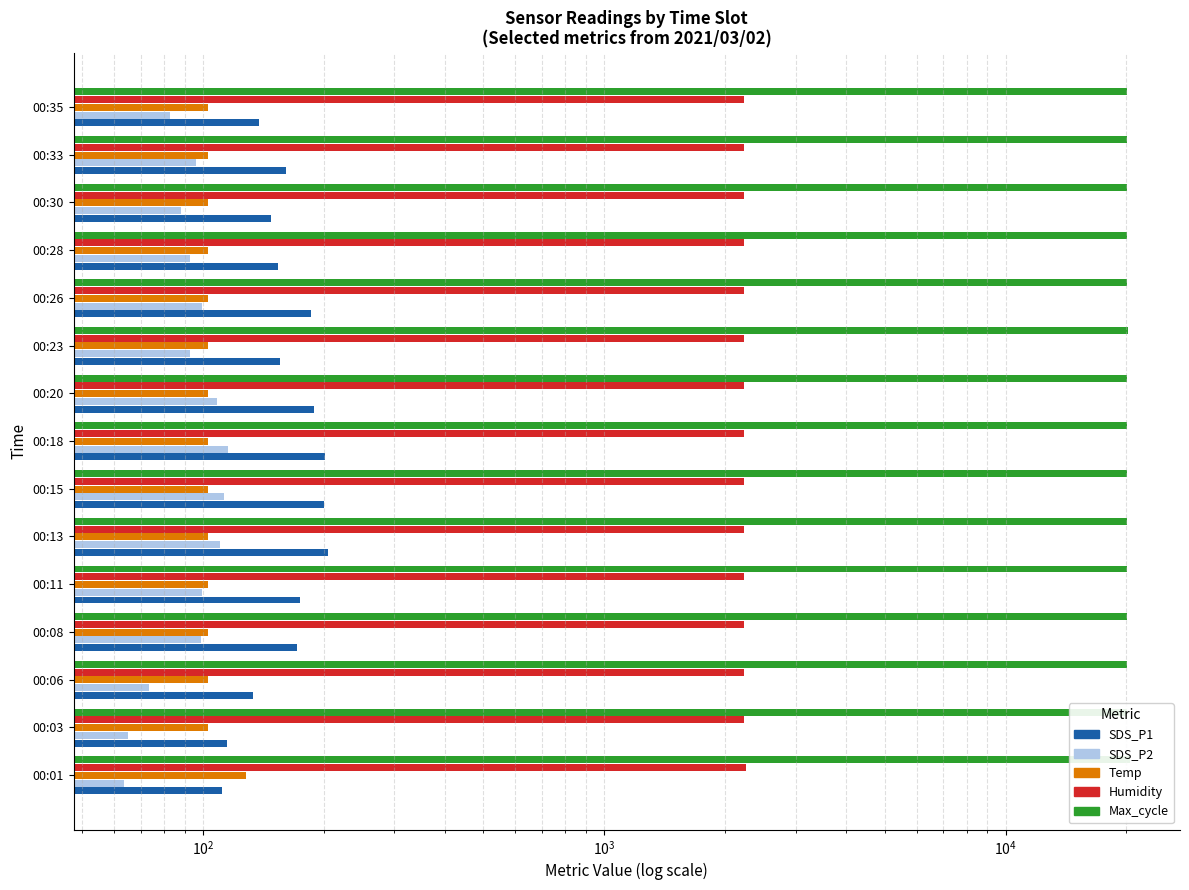

What is the smallest value displayed?

63.5